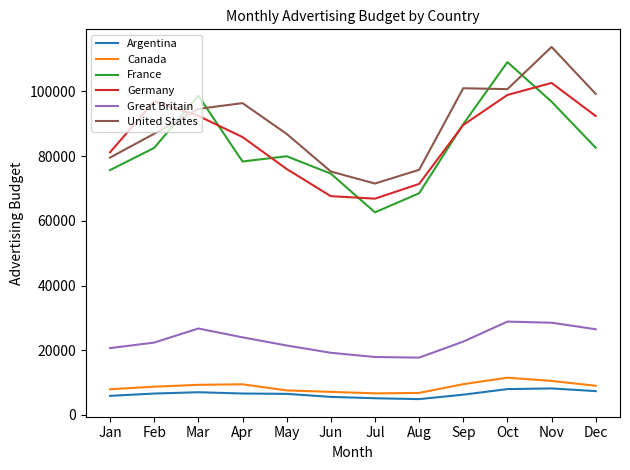

How many lines are shown in the chart?

6